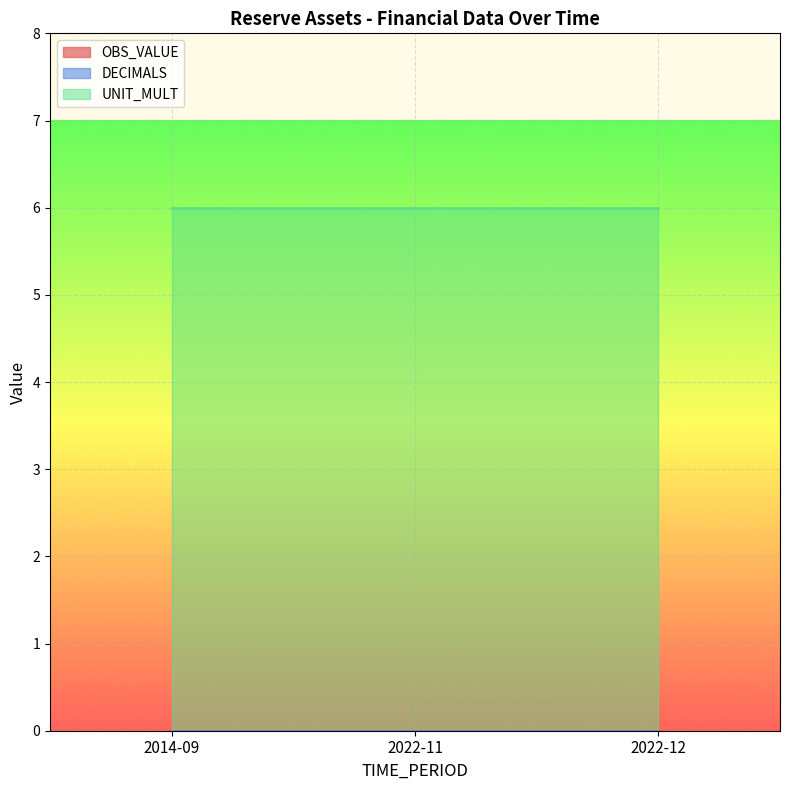

List the labels in order of UNIT_MULT value, largest first.

2014-09, 2022-11, 2022-12